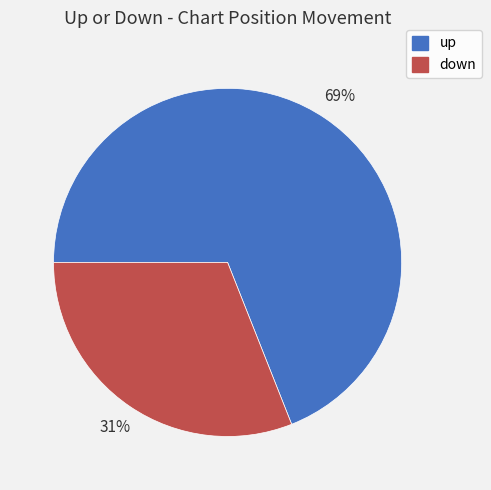

To the nearest percent, what is the combined percentage of up and down?

100%